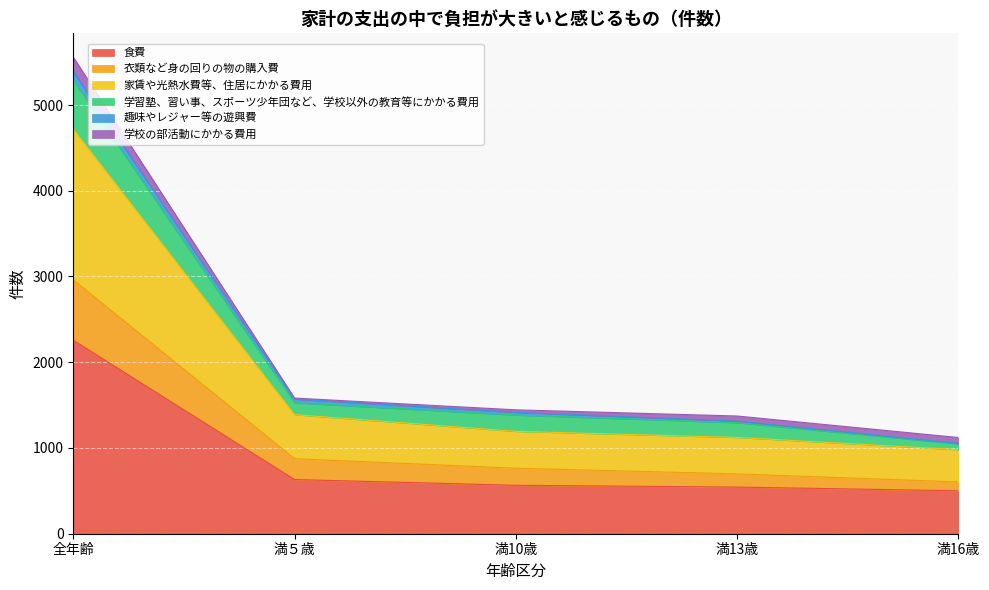

At which category is the sum across all series the highest?

全年齢